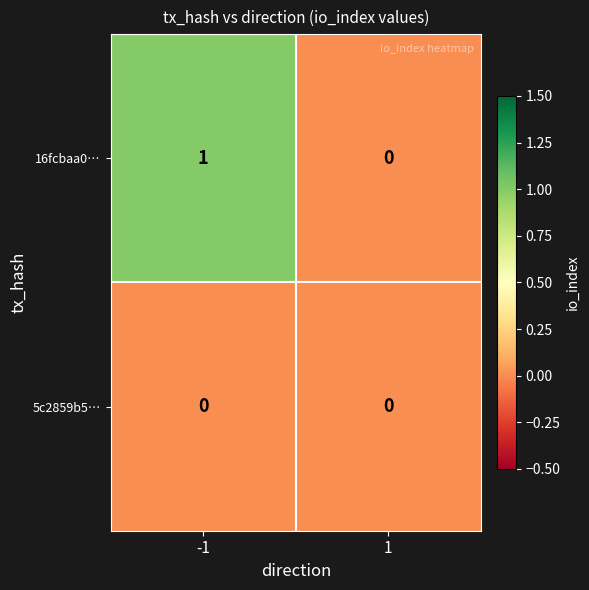

At which category is the sum across all series the highest?

-1